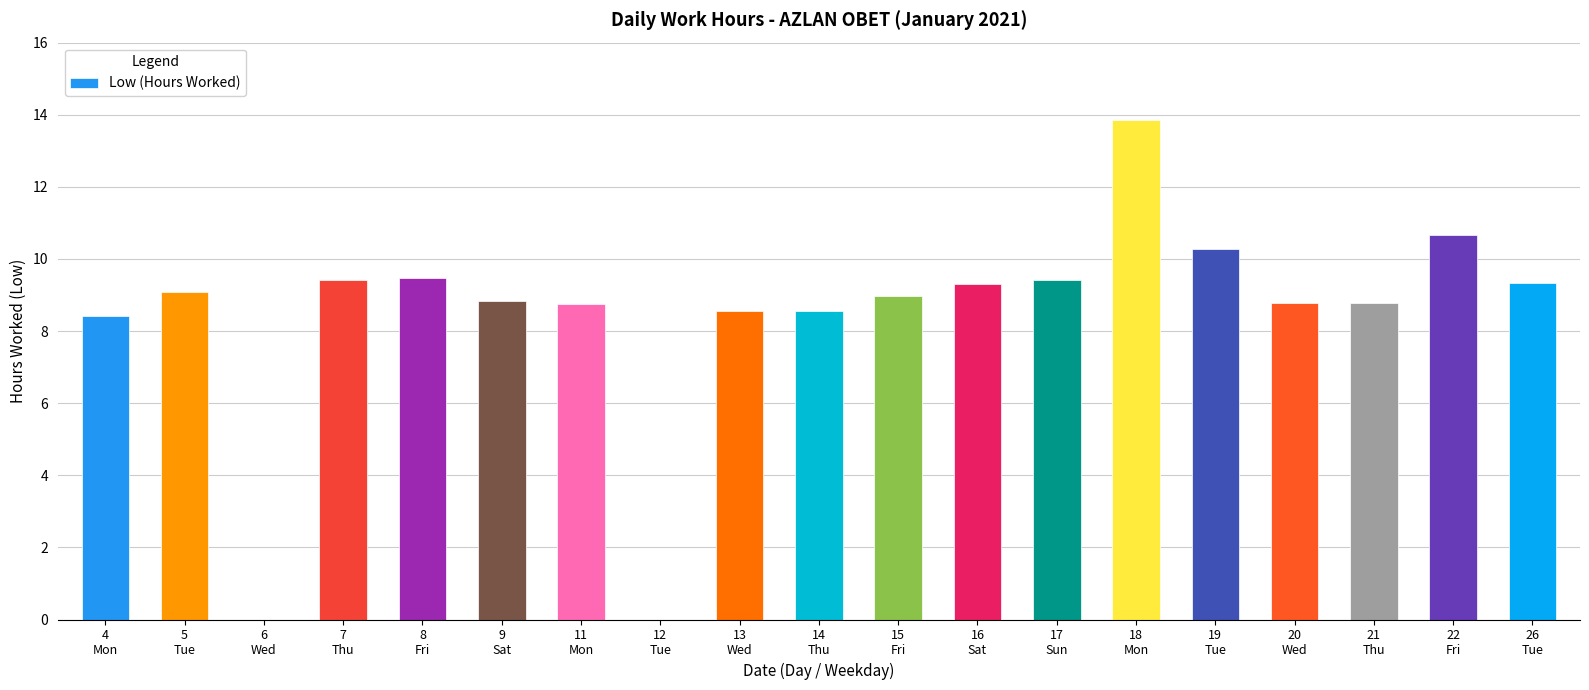

What is the sum of all values?

160.5